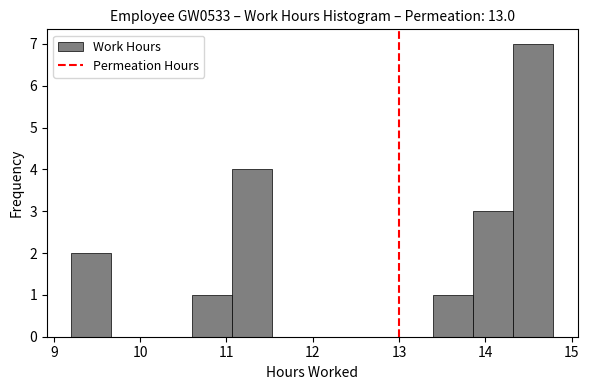

What is the height of the bar covering 10.6 to 11.1 on the x-axis? Neither the bar edges nor the heights are printed on the chart, so give them approximately, as read against the axes.

1